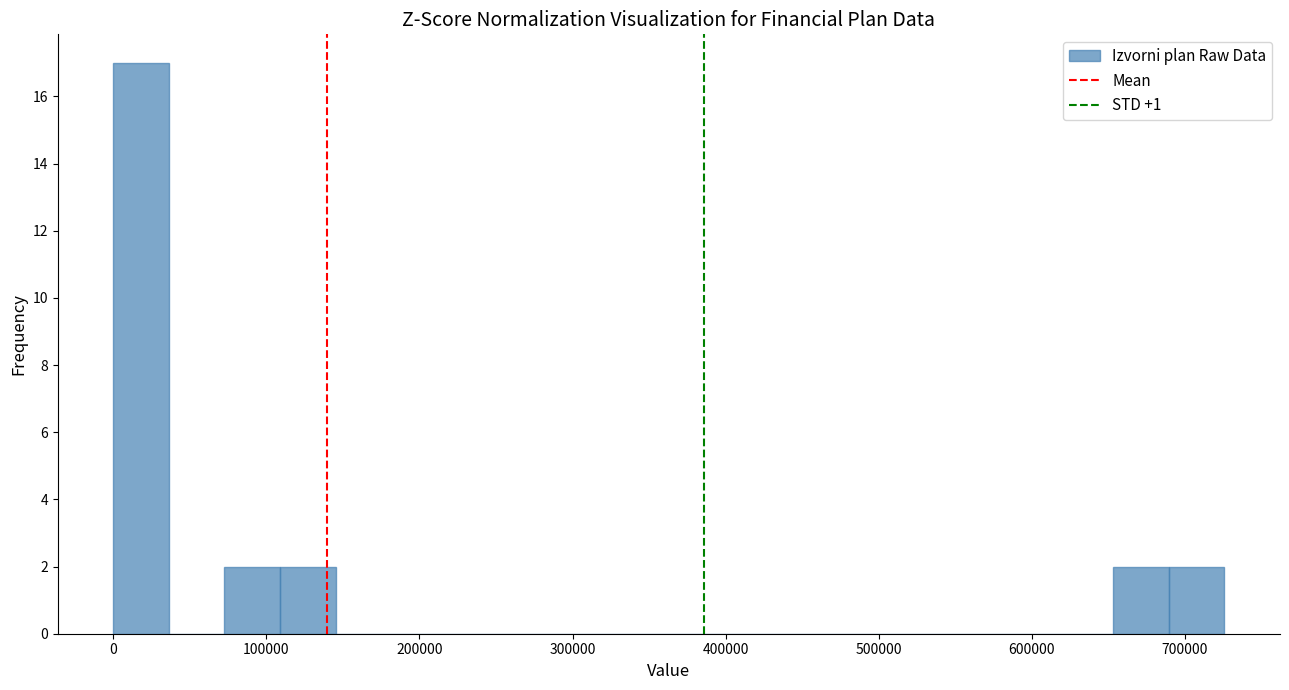

Read against the x-axis, roughly where is the centre of the tallest bar?

20000